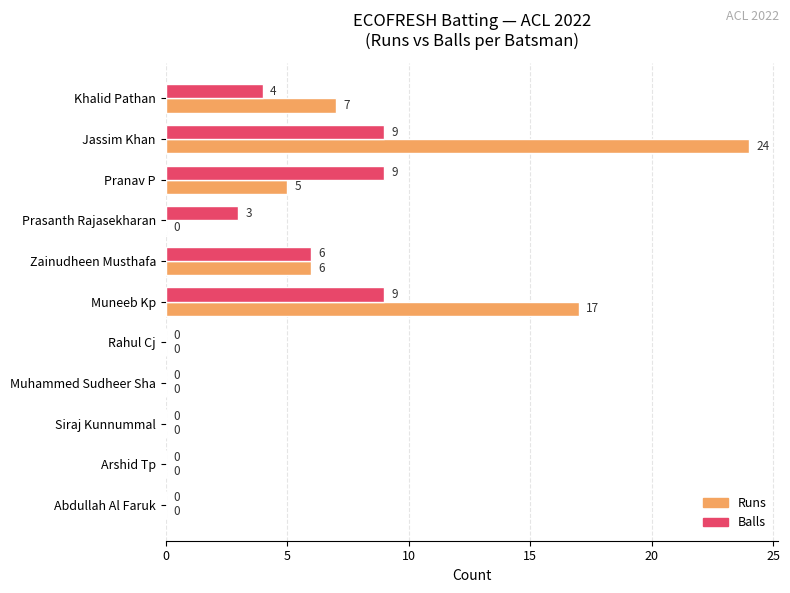

What is the maximum value shown in the chart?

24